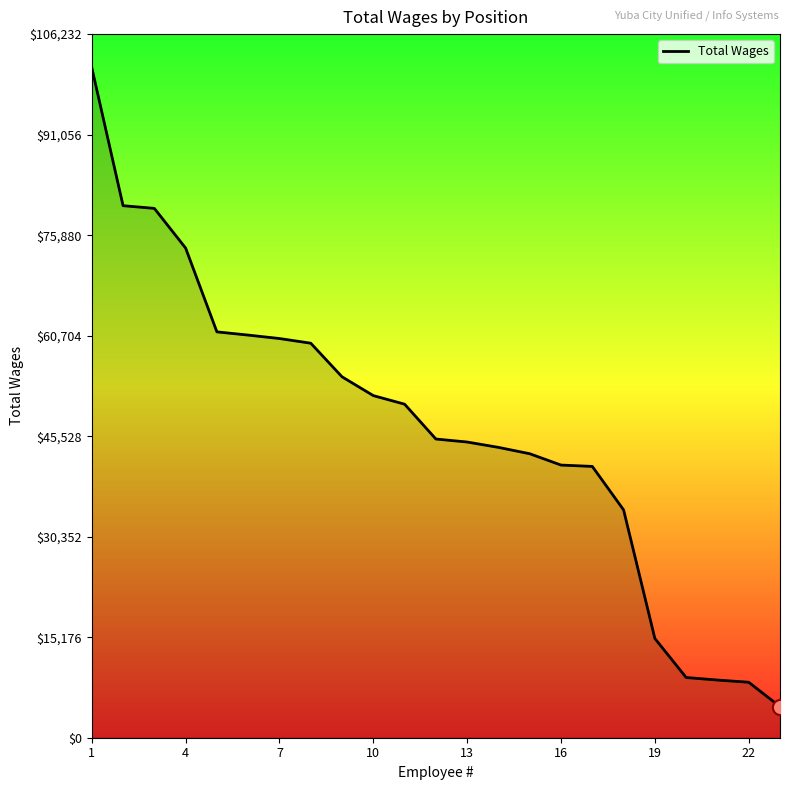

What is the minimum value shown in the chart?

4697